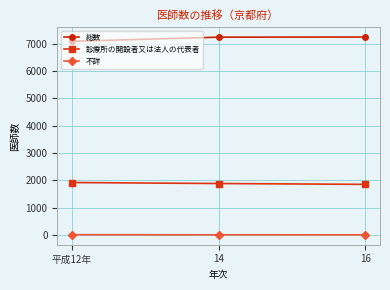

What is the label of the 3rd point from the right?

平成12年